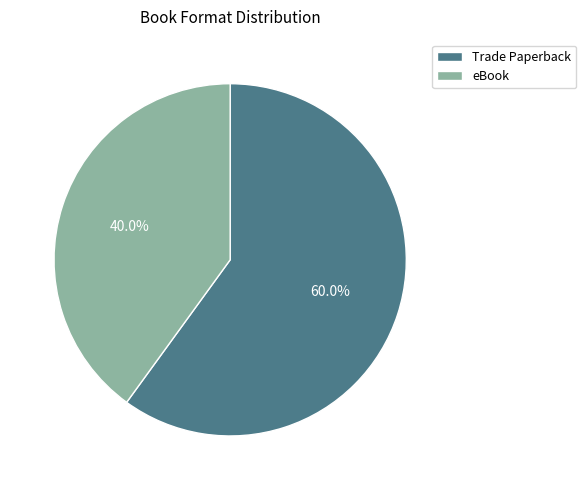

Which has a higher value, Trade Paperback or eBook?

Trade Paperback